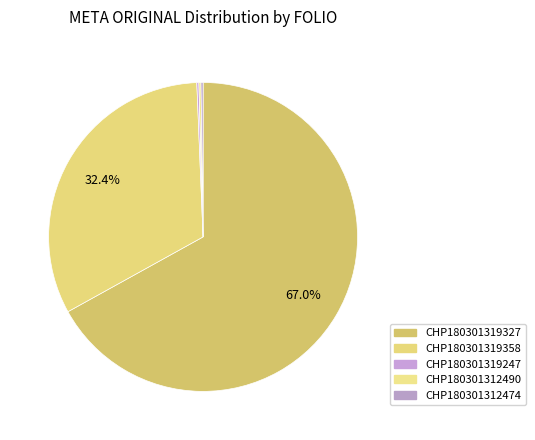

To the nearest percent, what is the average slice percentage?

20%